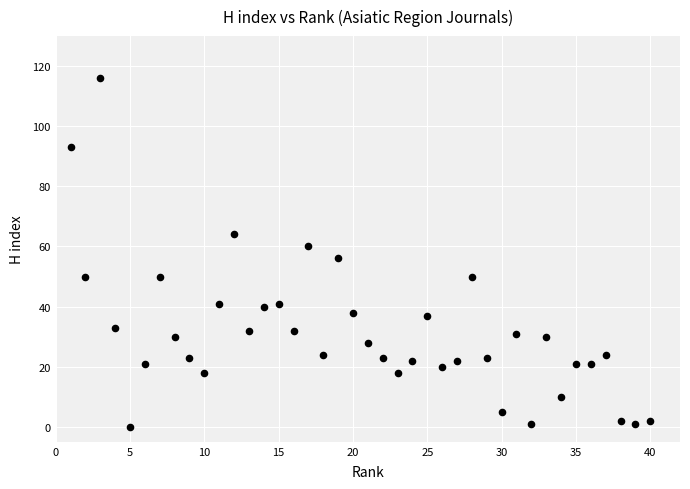

What is the range of X values (max minus min)?

39